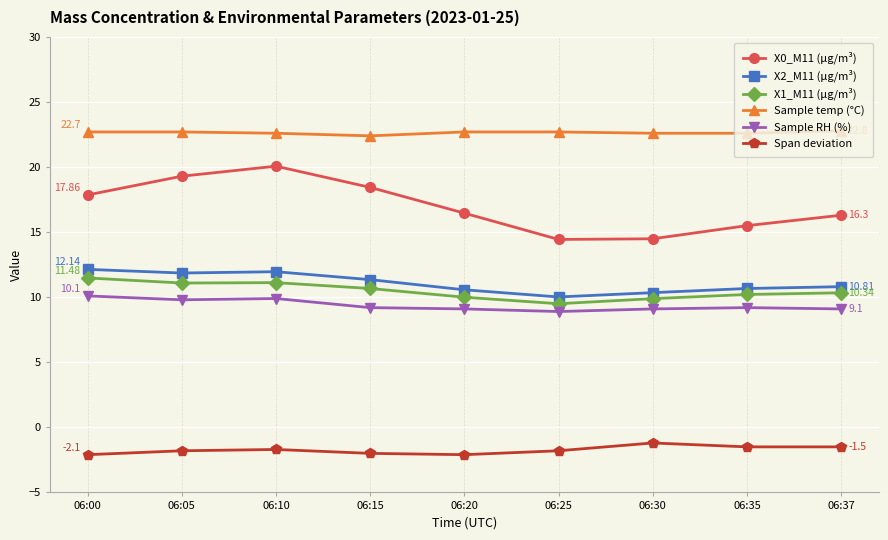

What is the value of the Sample RH (%) point at the 8th from the left?

9.2